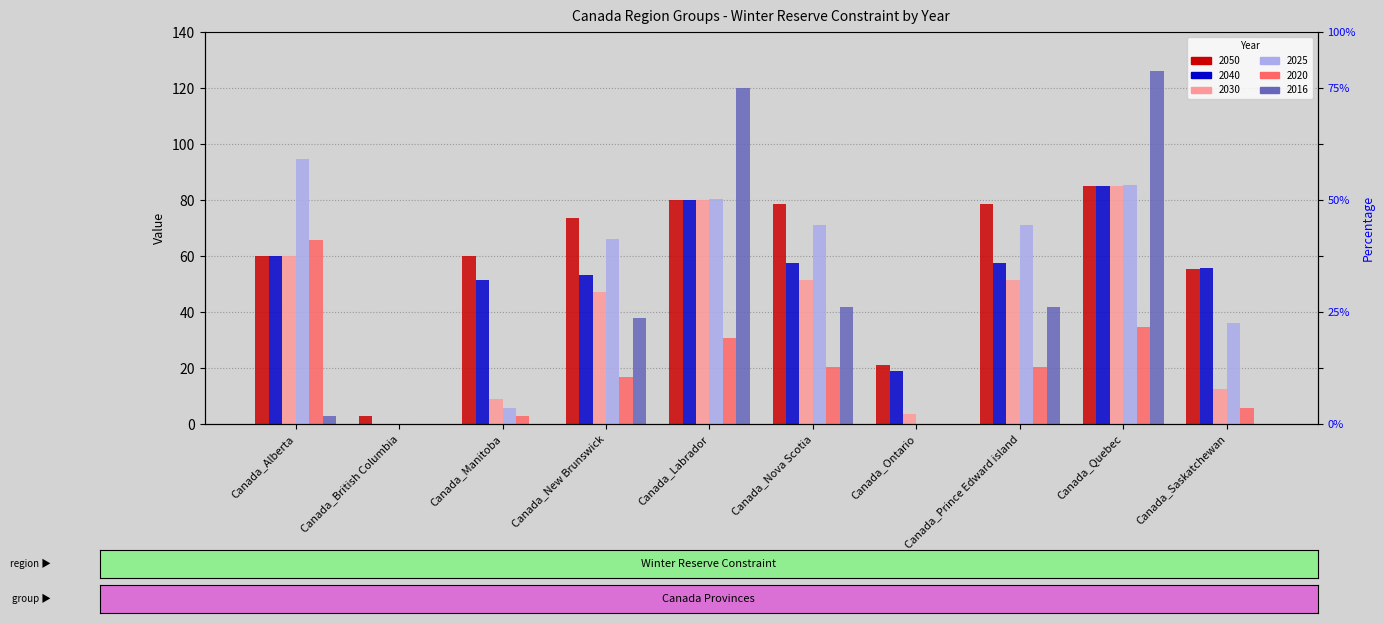

At which category is the sum across all series the highest?

Canada_Quebec